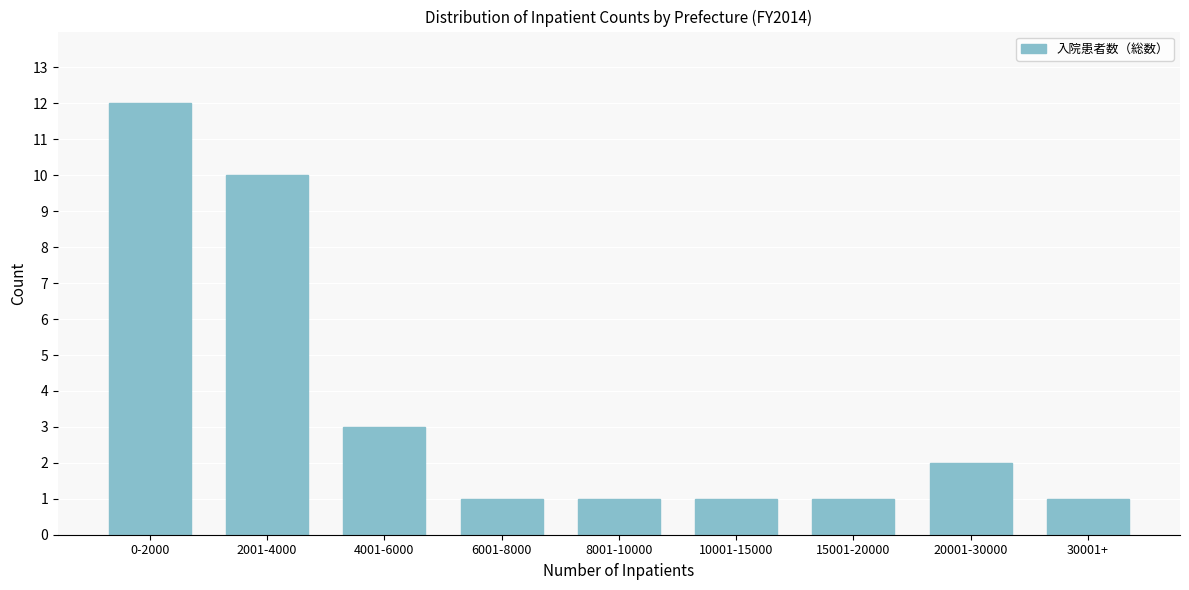

Reading right to left, extract all data points from this chart.

30001+=1	20001-30000=2	15001-20000=1	10001-15000=1	8001-10000=1	6001-8000=1	4001-6000=3	2001-4000=10	0-2000=12